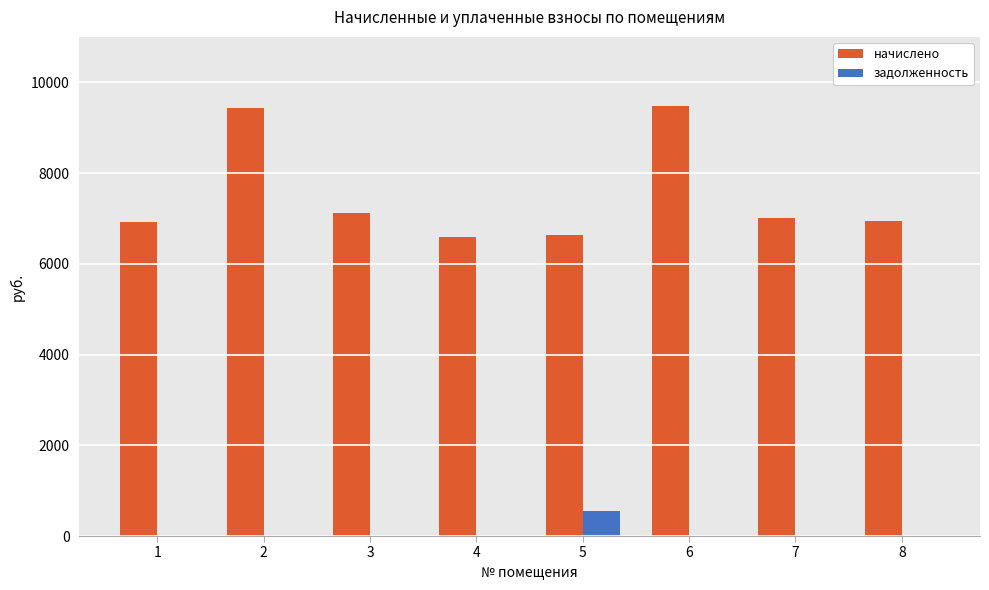

What is the greatest value displayed?

9472.2